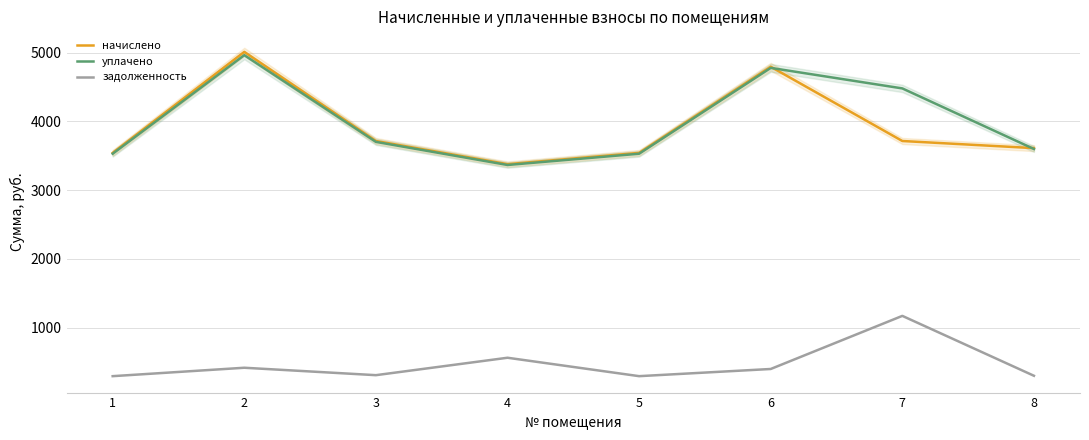

What are all the series names shown in the legend?

начислено, уплачено, задолженность